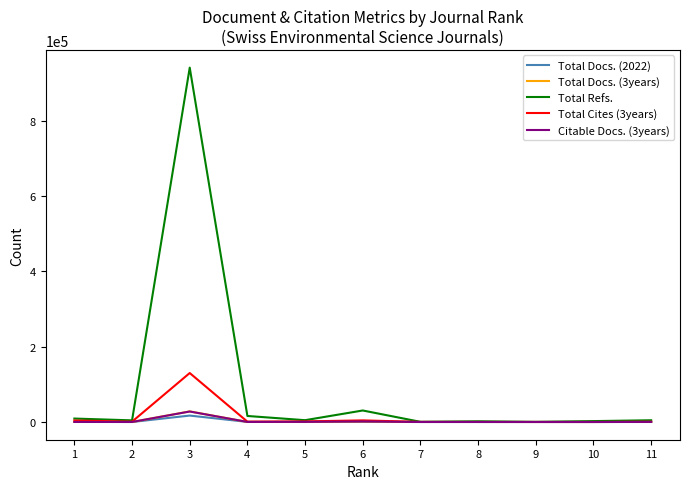

What are all the series names shown in the legend?

Total Docs. (2022), Total Docs. (3years), Total Refs., Total Cites (3years), Citable Docs. (3years)